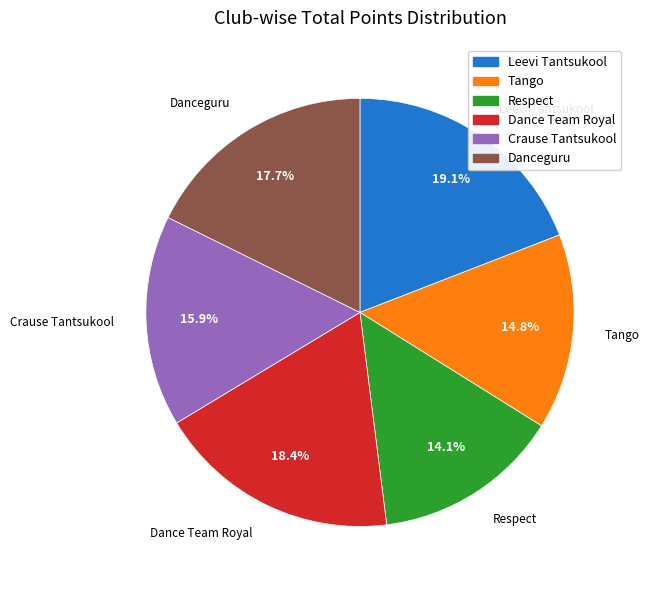

True or false: Leevi Tantsukool accounts for 19% of the total.

True